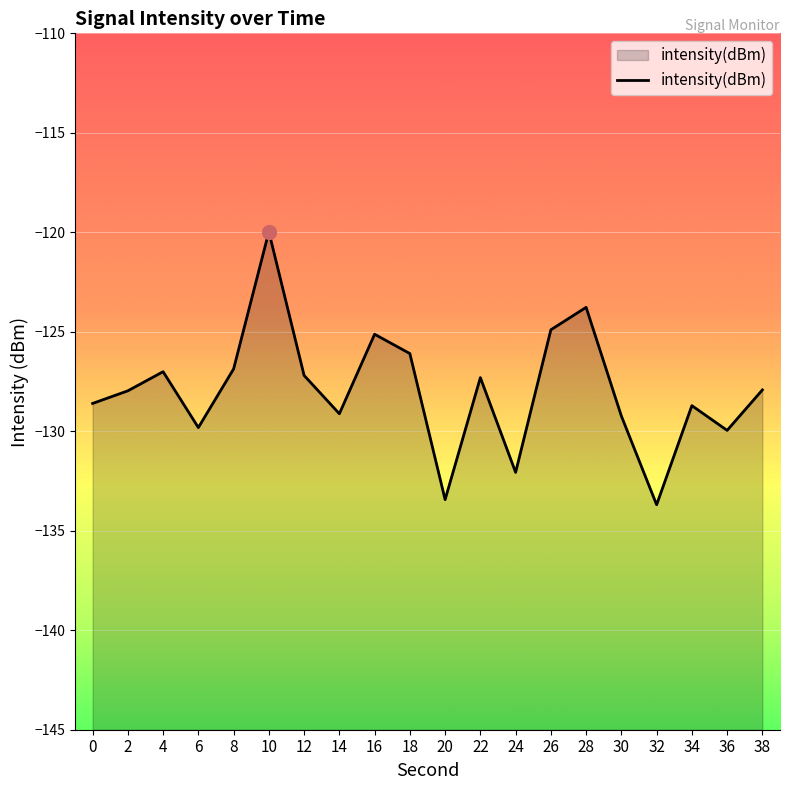

Which category has the highest value across all series?

10